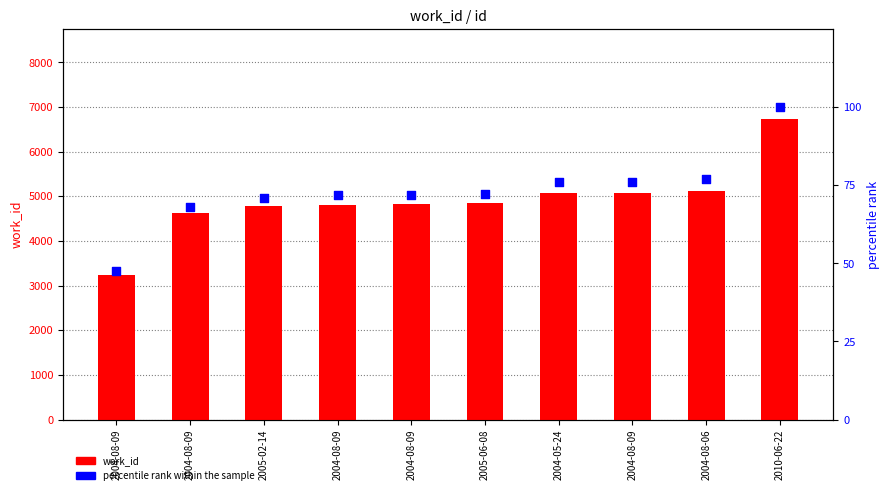

At which category is the sum across all series the highest?

2010-06-22